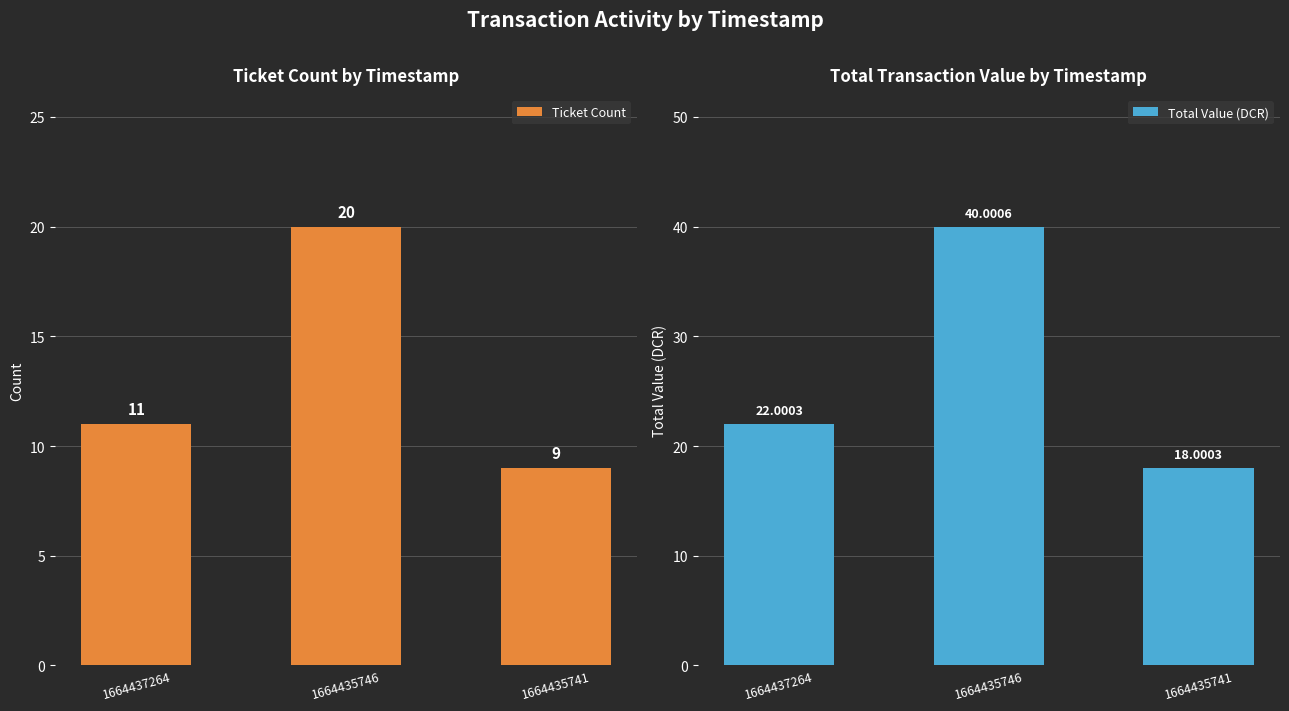

Rank the series at 1664437264 from lowest to highest value.

Ticket Count, Total Value (DCR)